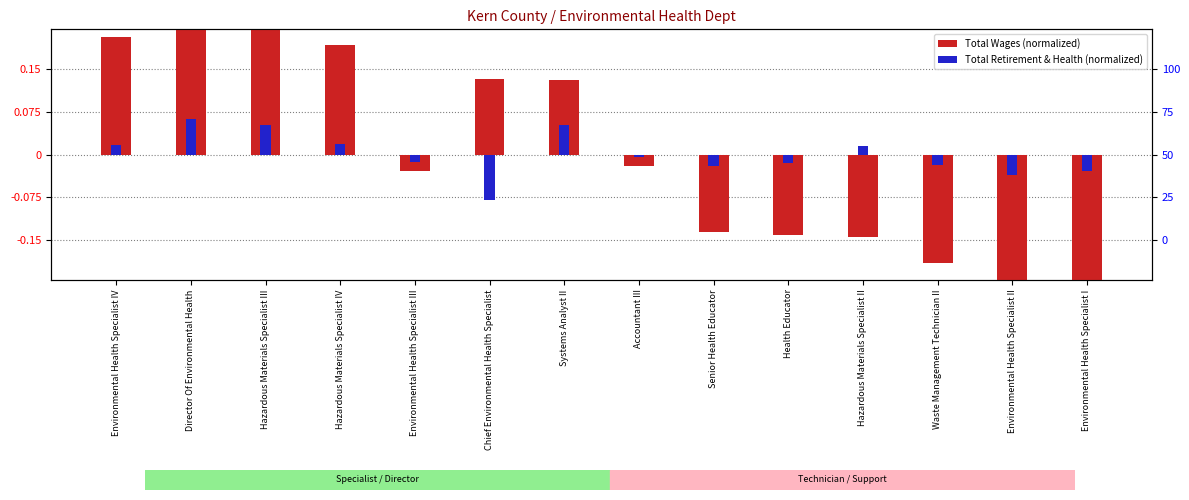

How many groups of bars are there?

14